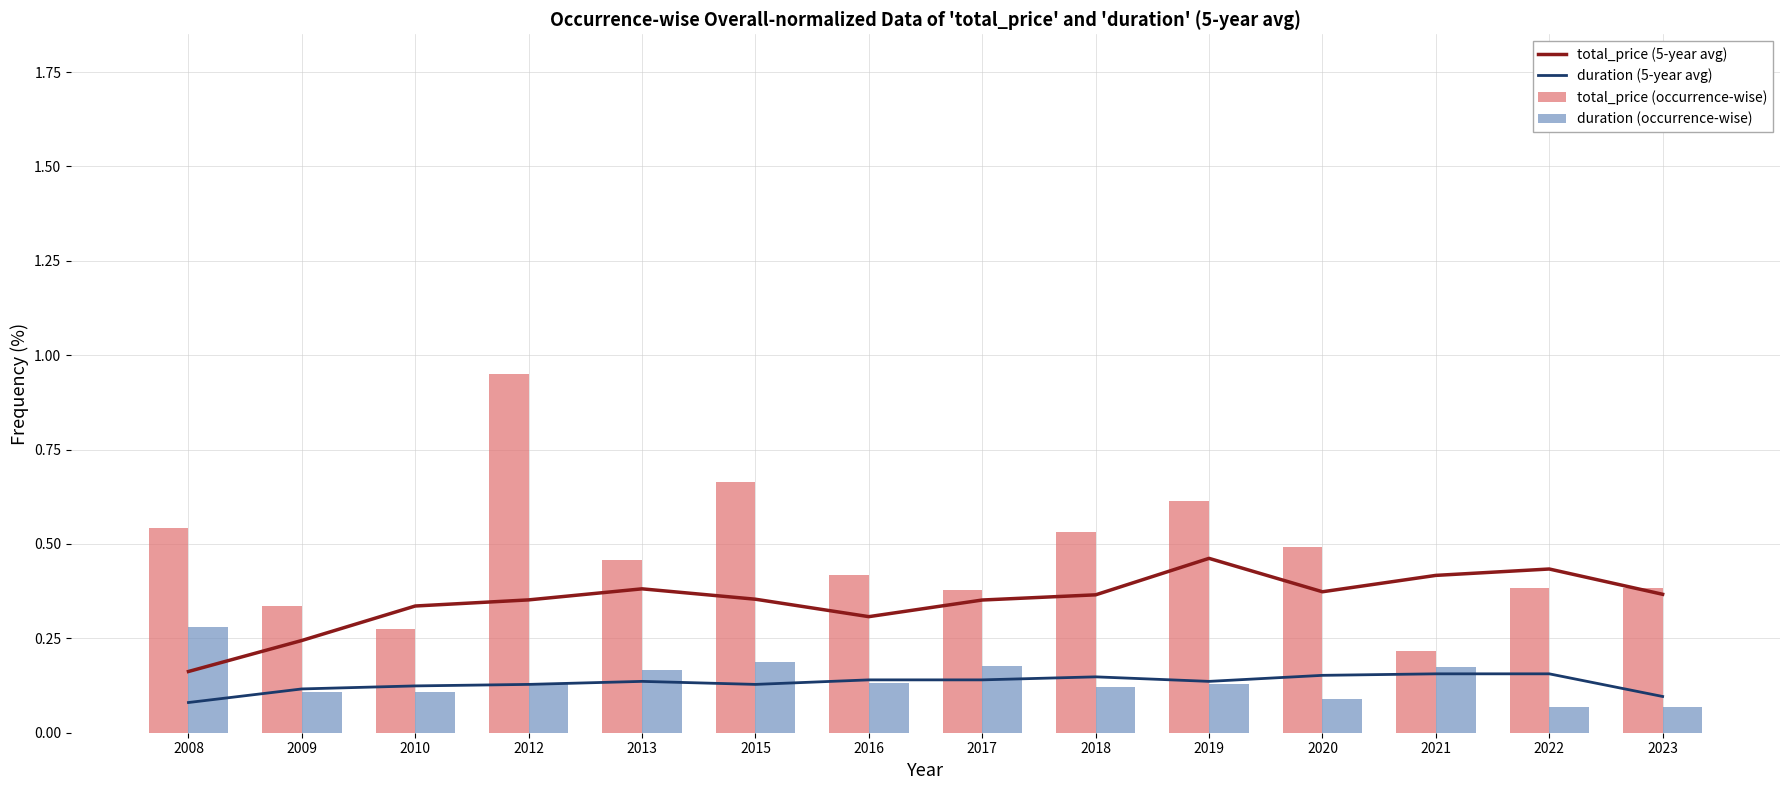

Which category has the highest value in the total_price (5-year avg) series?

2019